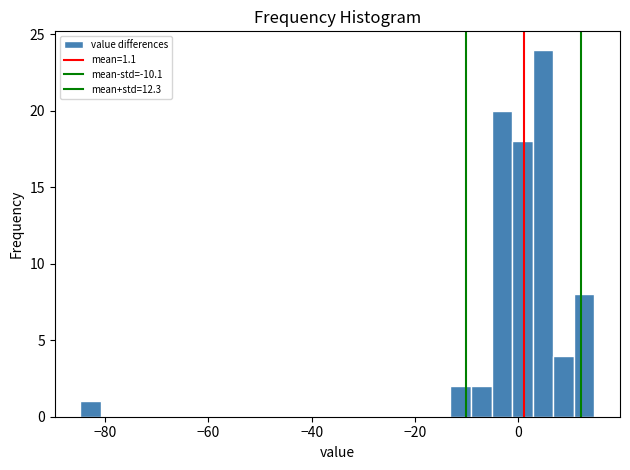

Read against the x-axis, roughly where is the centre of the tallest bar?

4